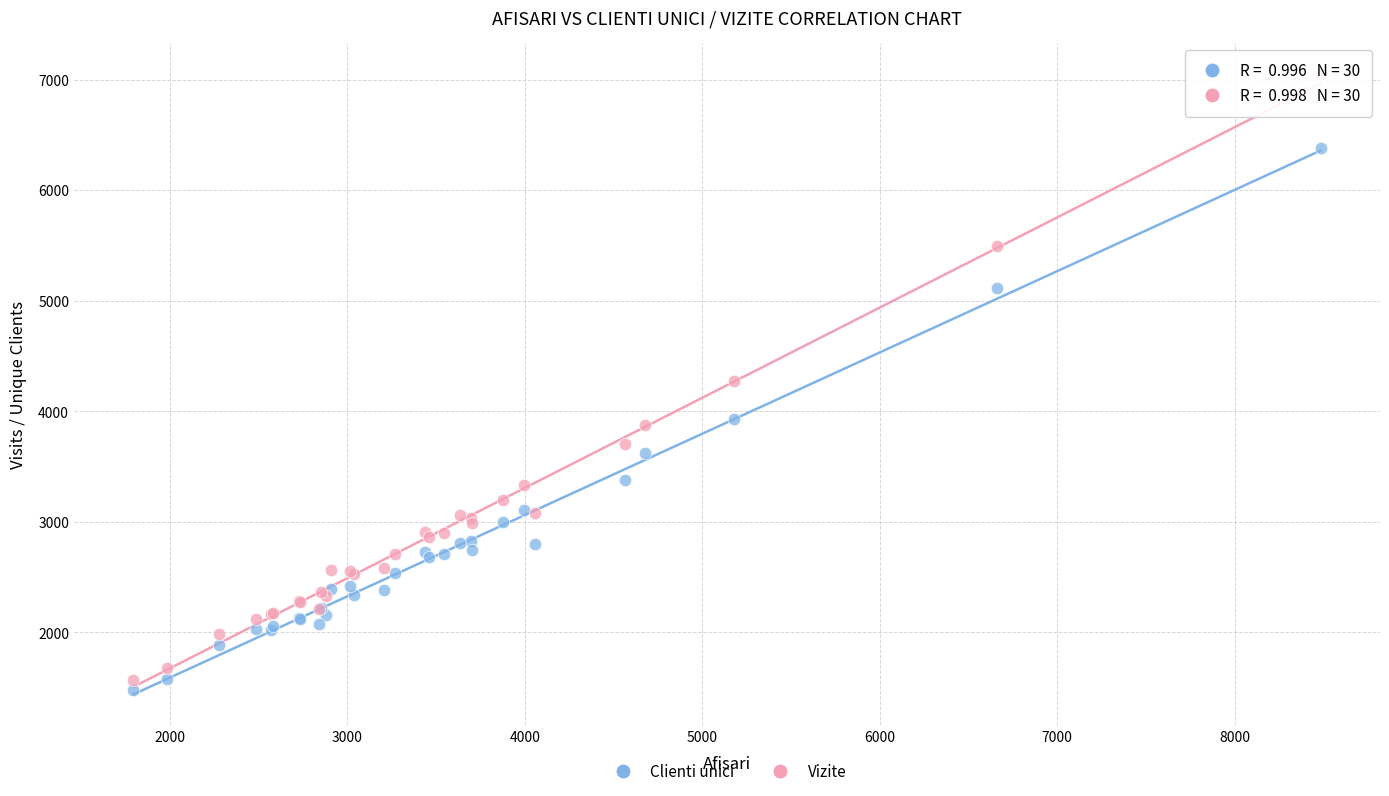

What is the X range (max minus min) for the scatter plot?

6690